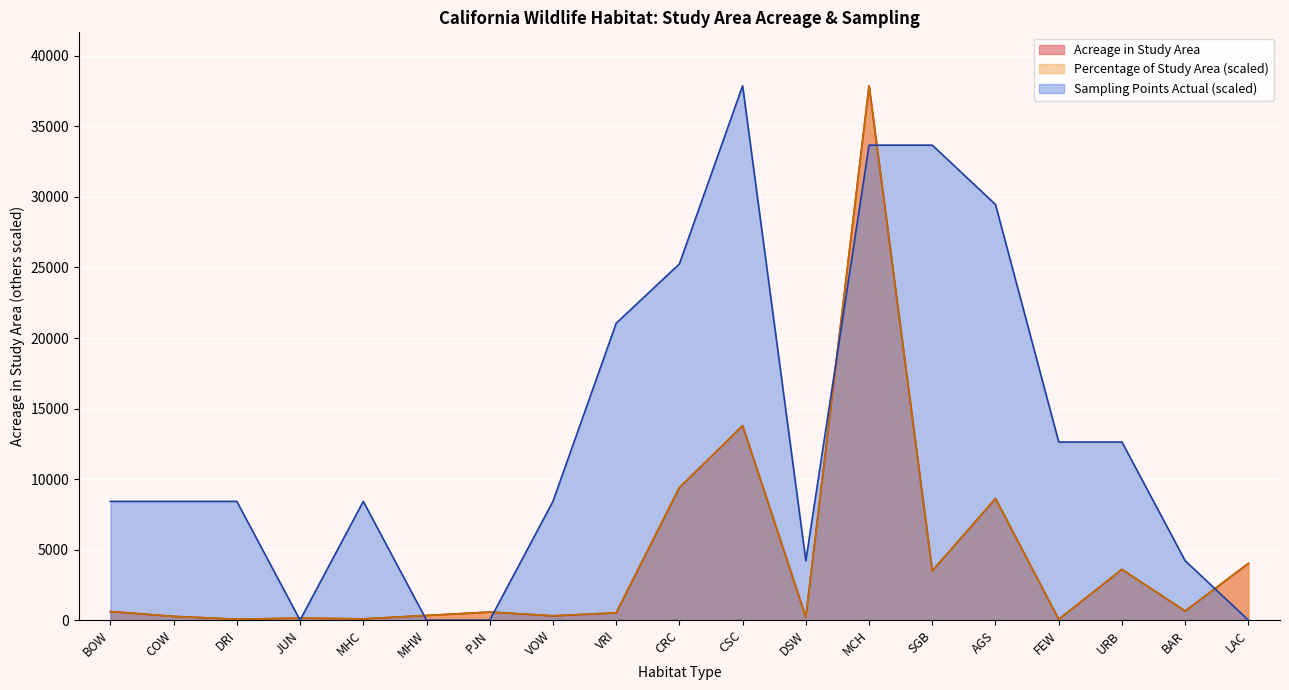

How many categories are shown in the chart?

19